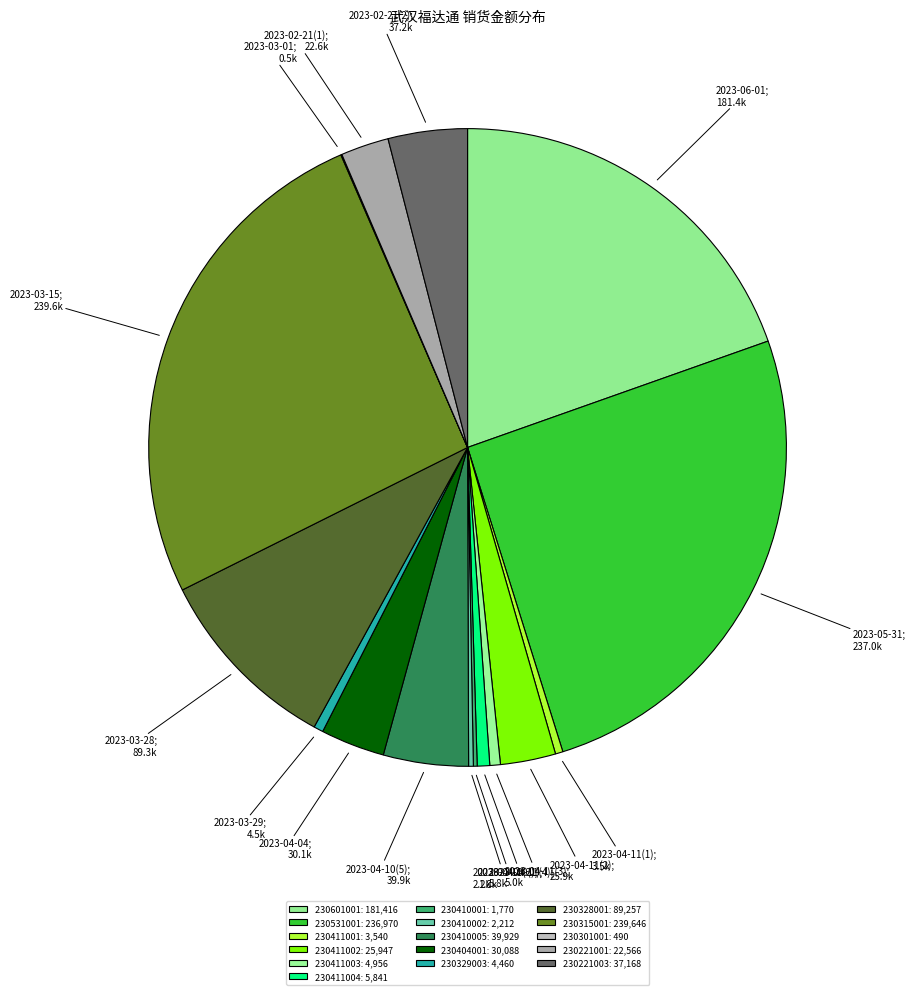

Is there a majority slice in this chart?

No